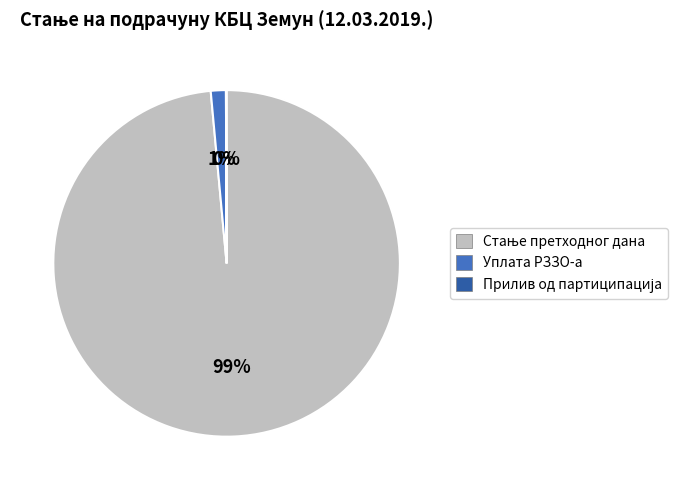

Is there any slice that represents more than half of the pie?

Yes